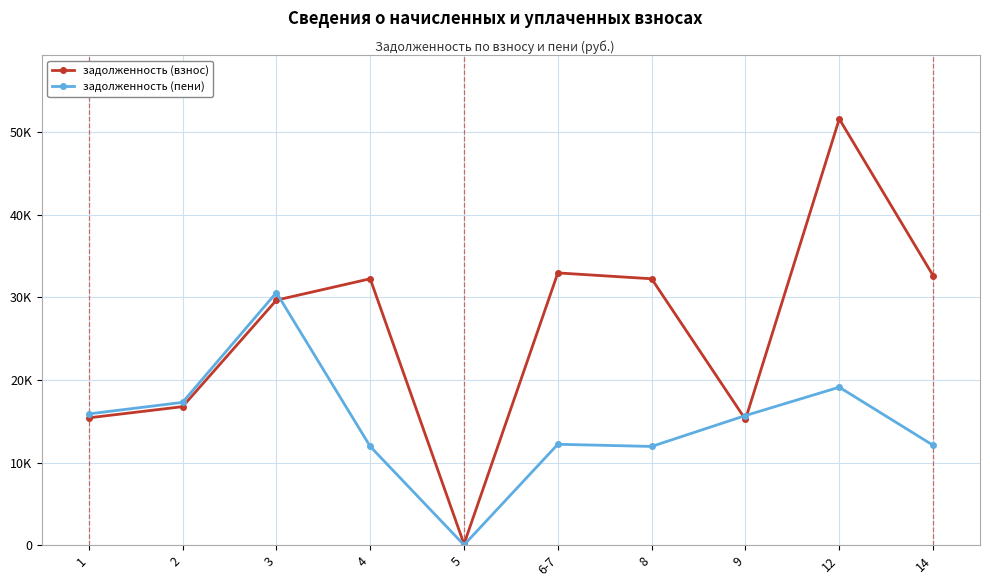

What is the highest value of the задолженность (пени) series?

30568.7